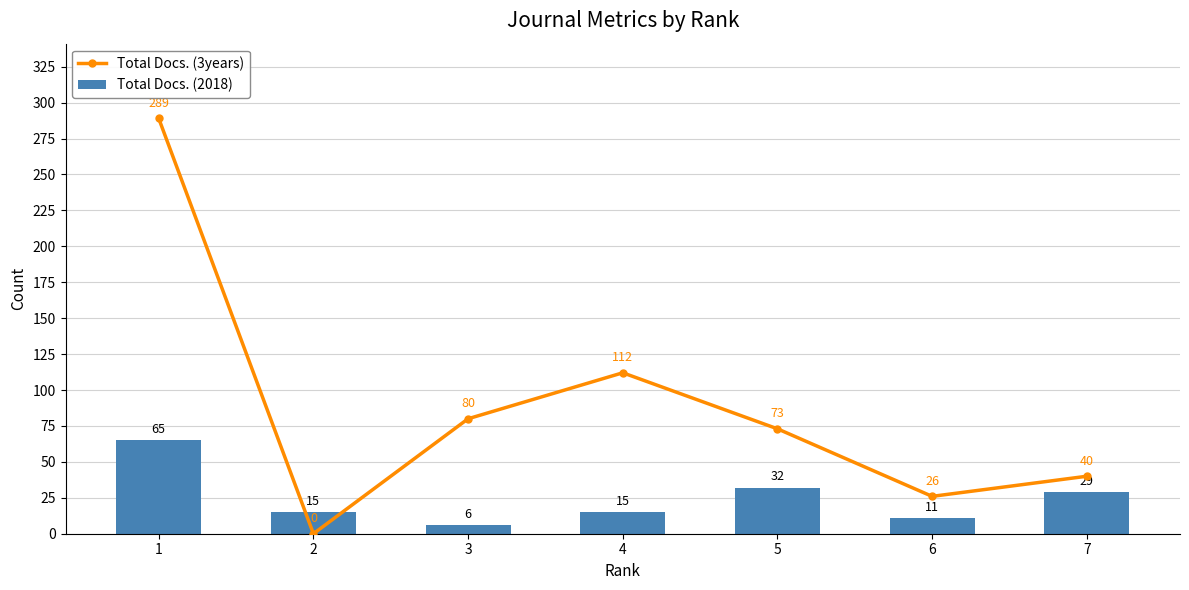

List the labels in order of Total Docs. (3years) value, largest first.

1, 4, 3, 5, 7, 6, 2